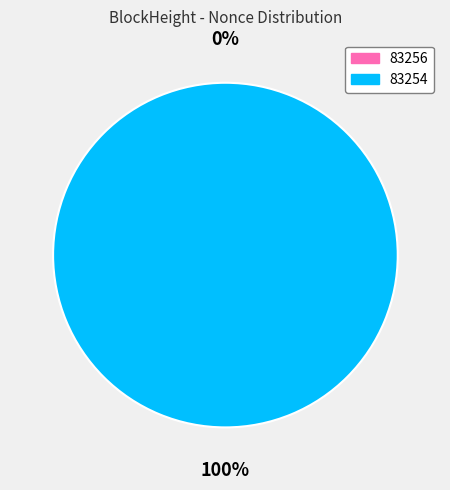

Is it true that 83256 is 1% of the pie?

False